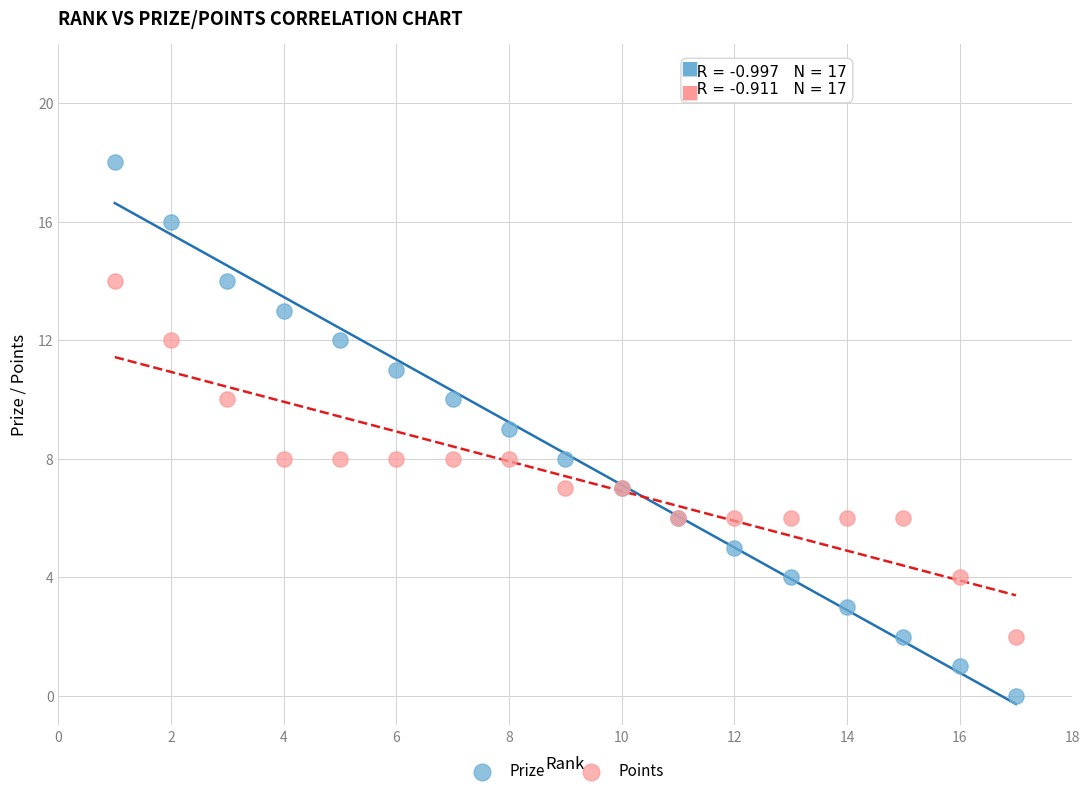

Which series has the largest Y range (max minus min)?

Prize